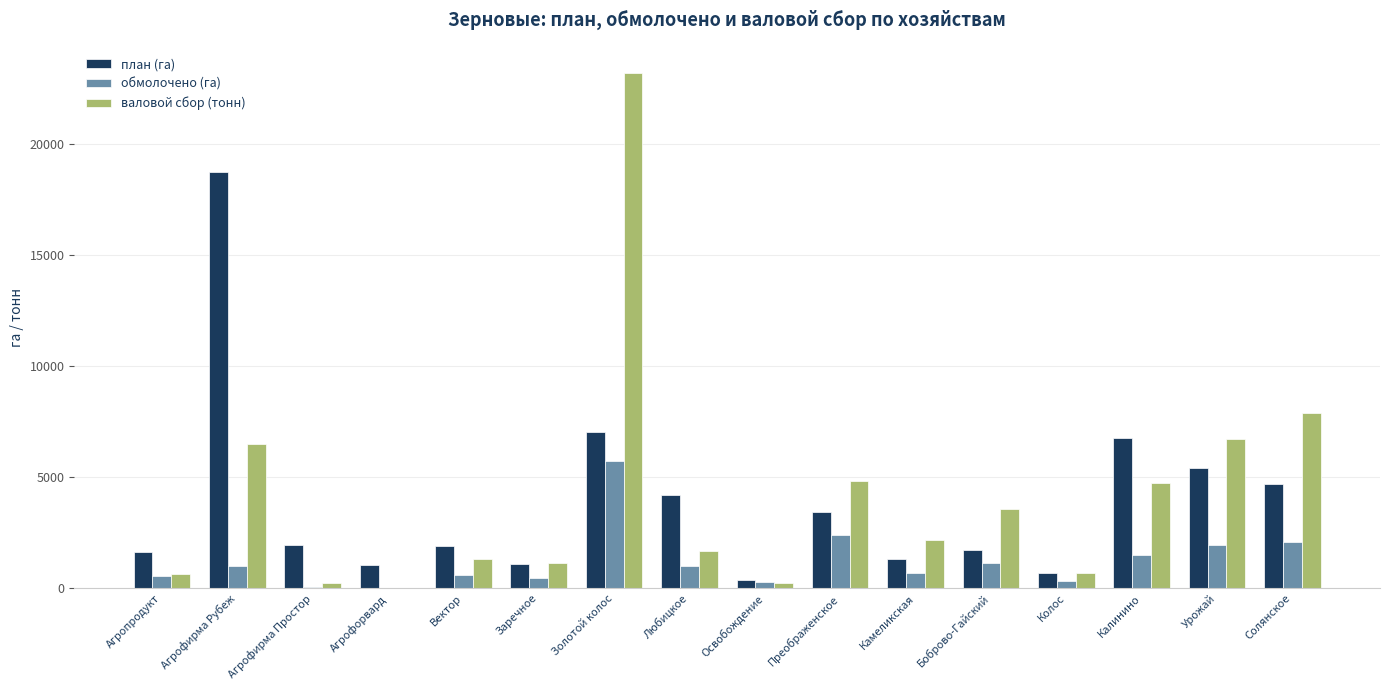

What is the approximate value of план (га) at Камеликская?

1310